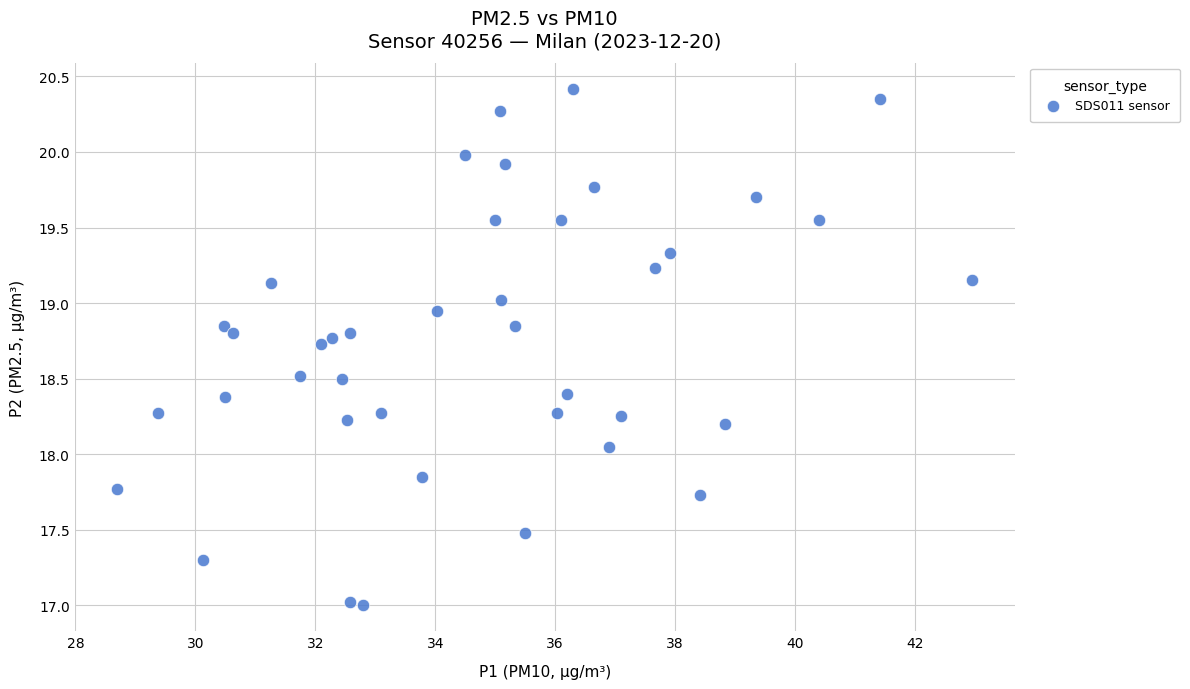

What is the range of Y values (max minus min)?

3.4